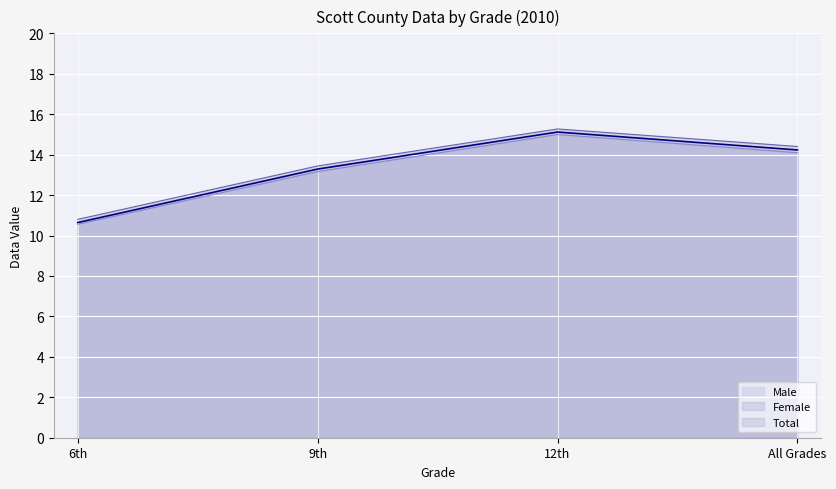

In Male, how many points are higher than both neighbors (excluding endpoints)?

1